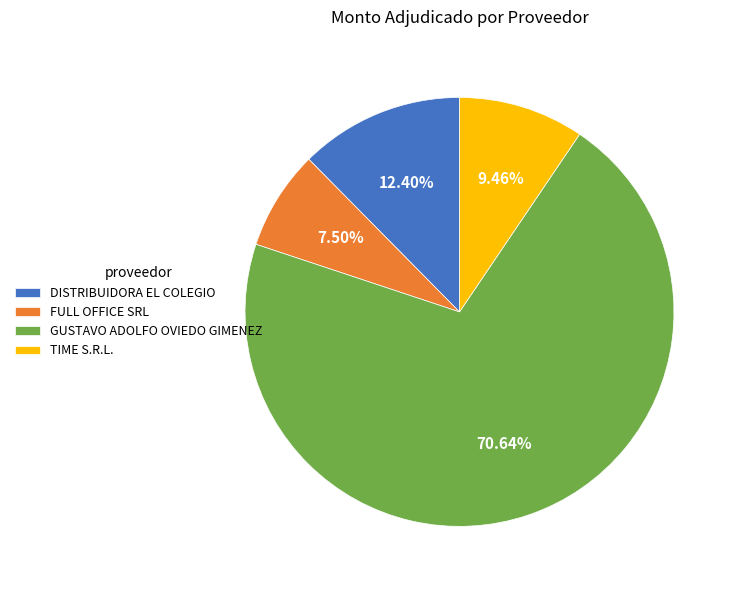

Count the number of slices in the pie.

4